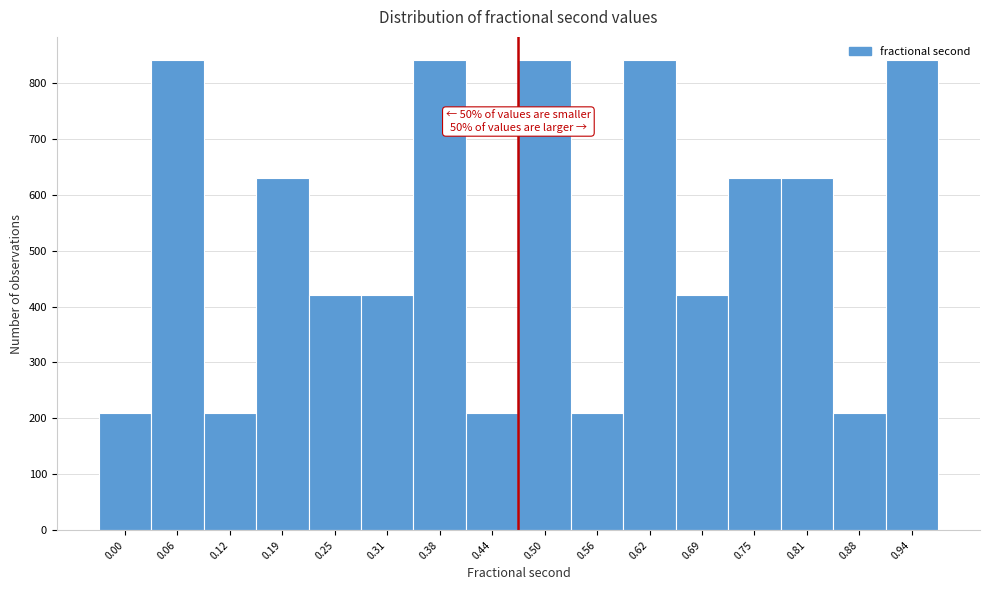

What is the smallest value displayed?

210.1